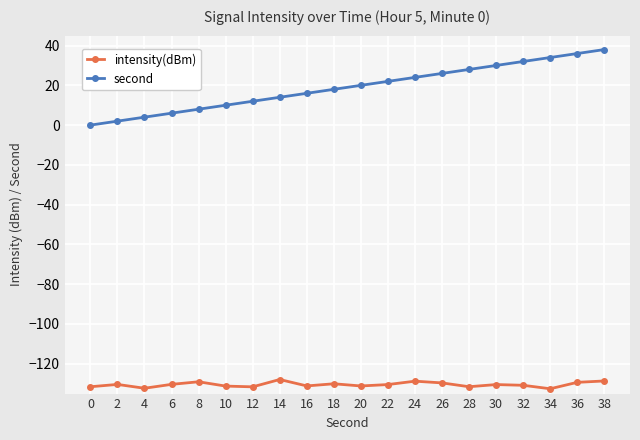

At how many categories does at least one series exceed -72?

20